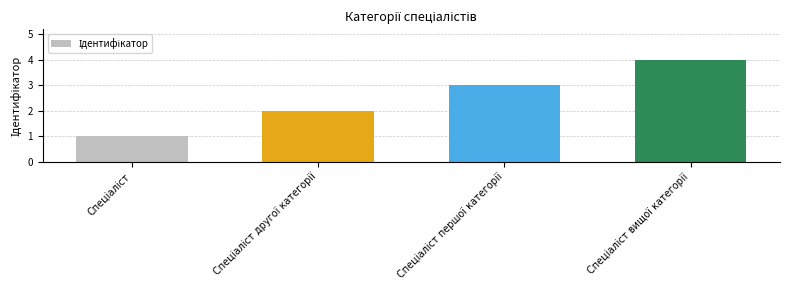

What is the greatest value displayed?

4